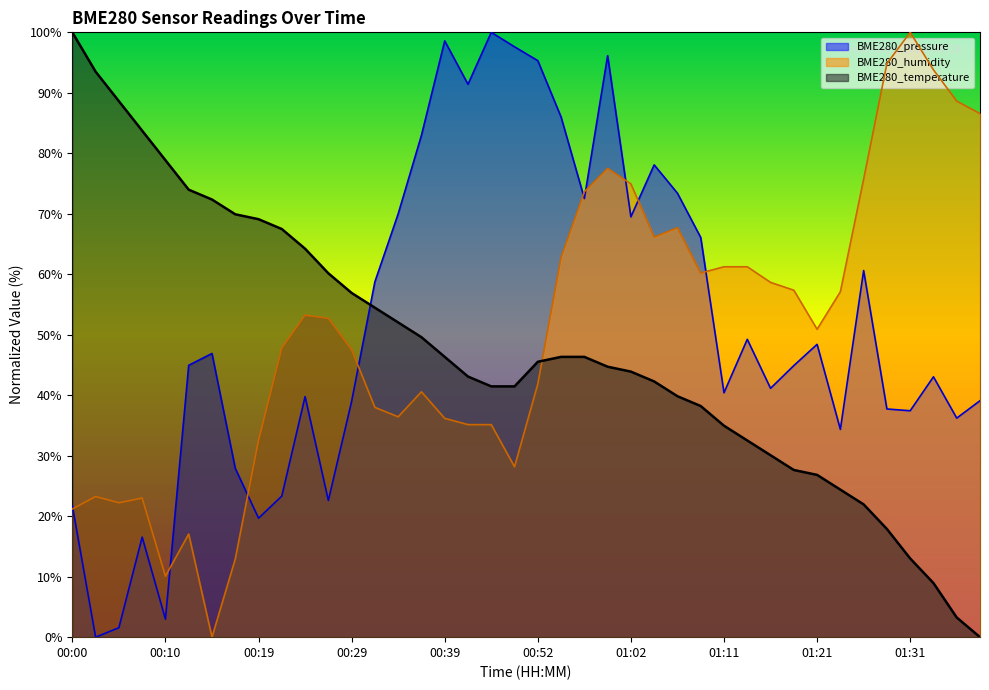

What is the sum of the BME280_temperature values at 00:24 and 01:21?

91.1